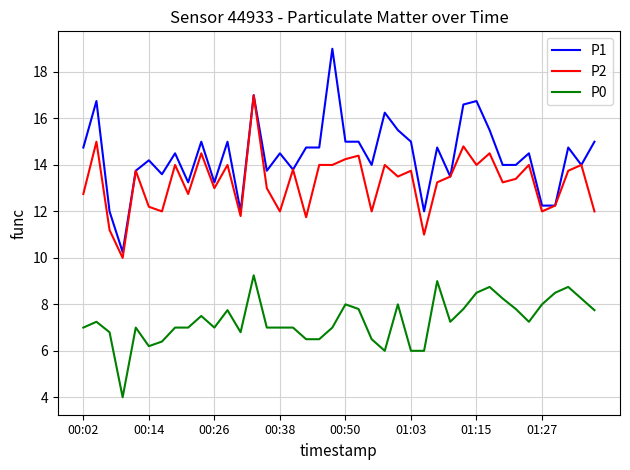

How many lines are shown in the chart?

3